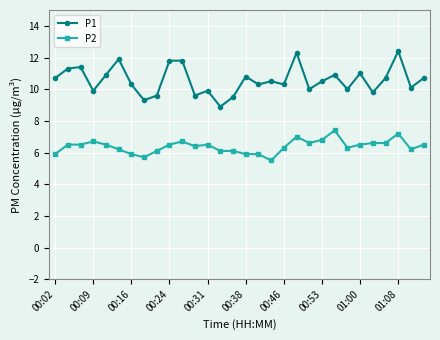

List the series in order of their overall mean, lowest first.

P2, P1